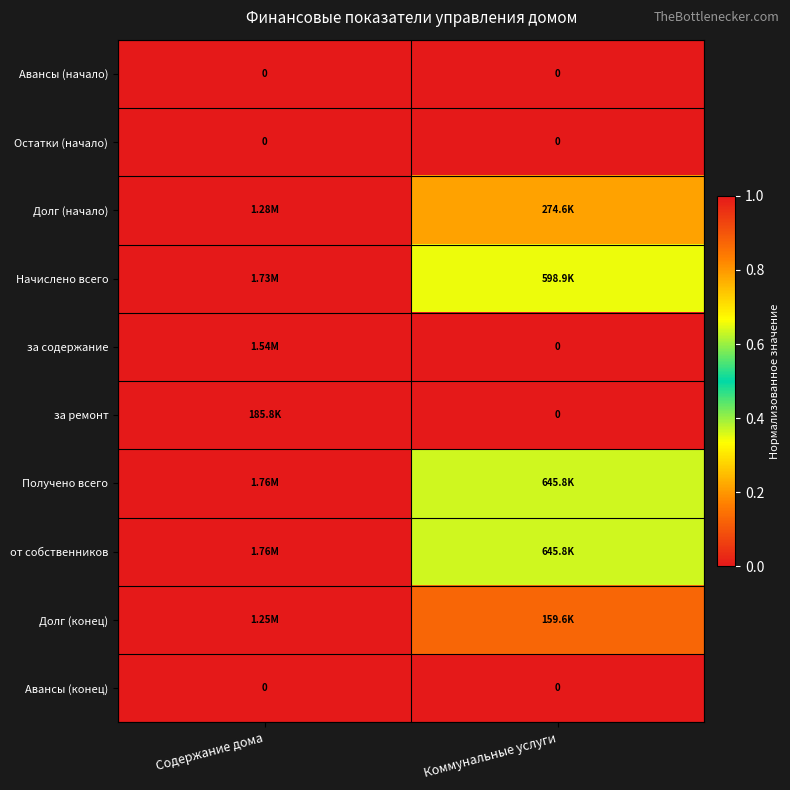

At how many categories does at least one series exceed 0?

2